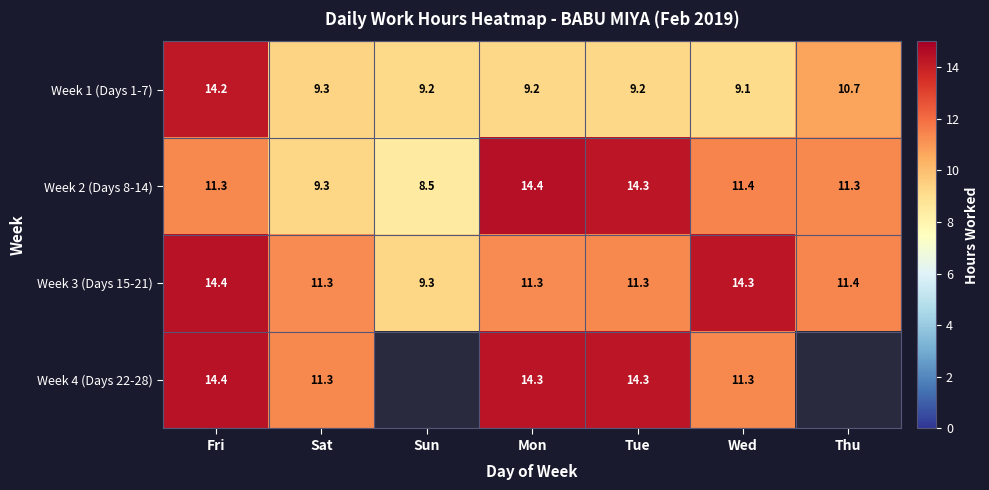

What is the difference between the maximum and minimum values in the Week 2 (Days 8-14) series?

5.9